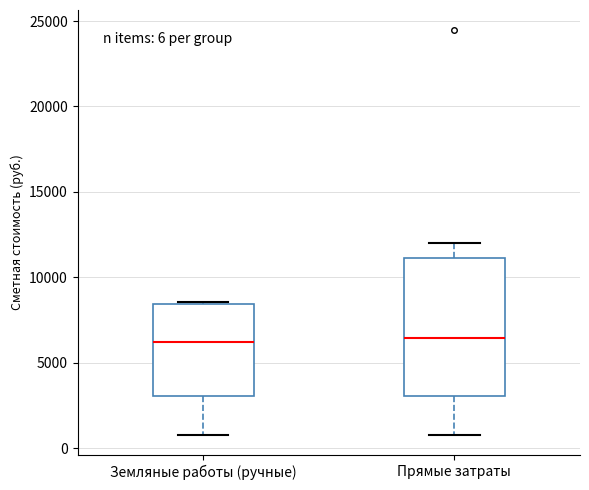

Which box is the tallest, from its lower edge to its upper edge?

Прямые затраты